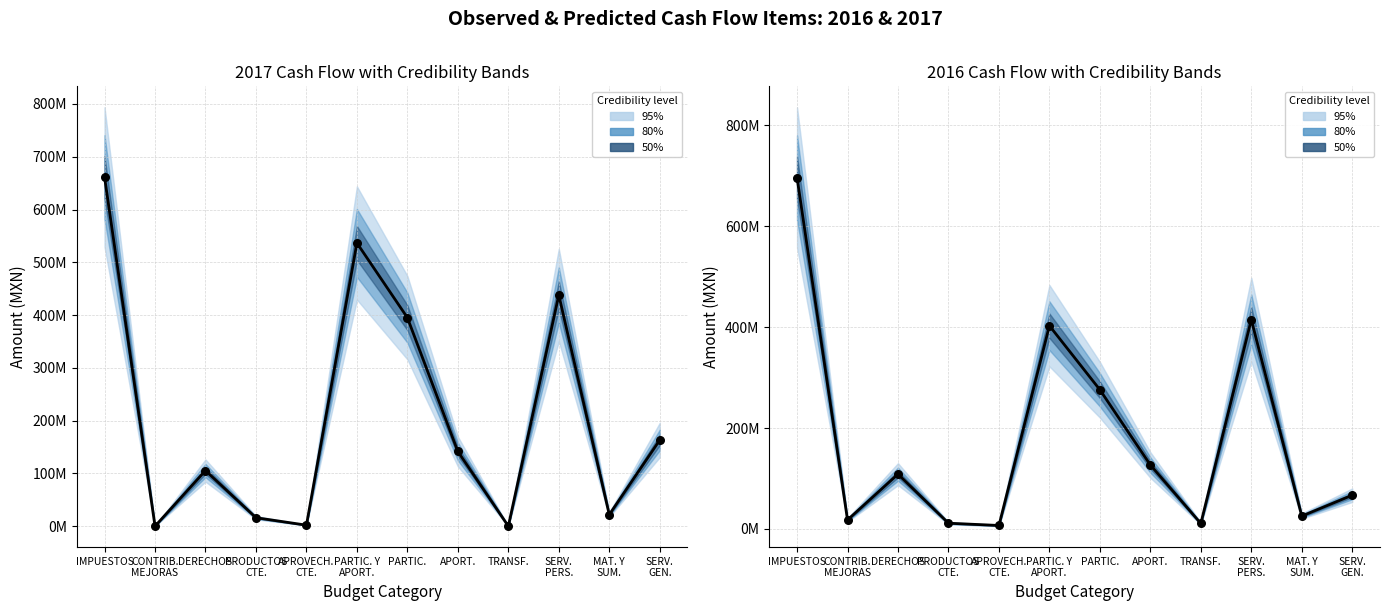

At how many categories does at least one series exceed 414687739?

3